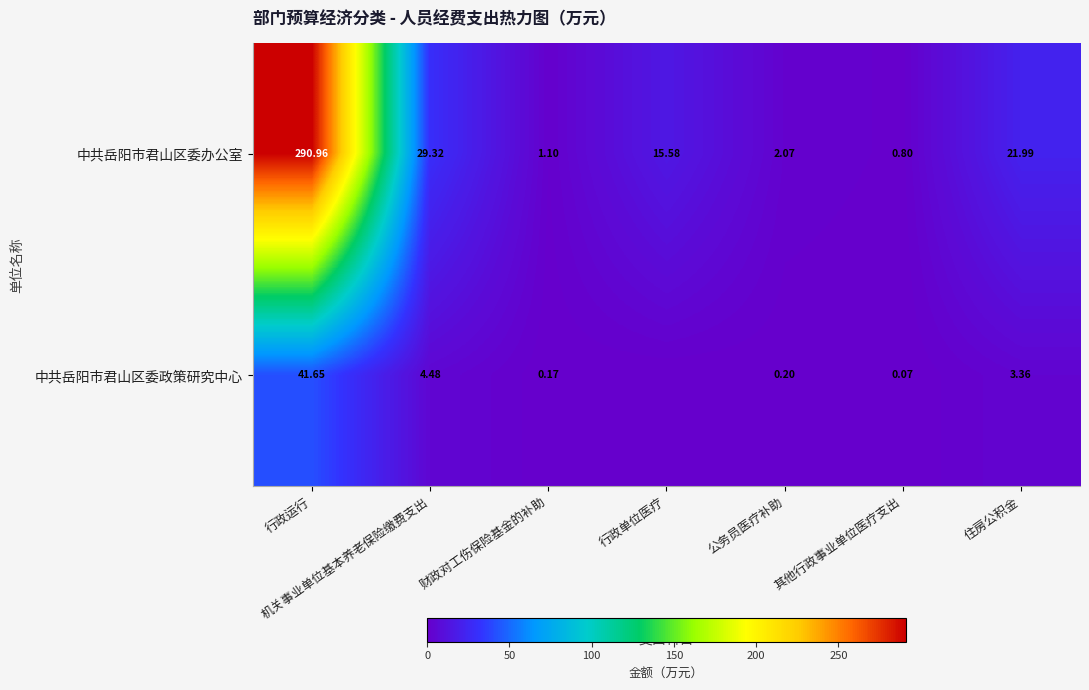

At 行政运行, list the series in order from largest to smallest.

中共岳阳市君山区委办公室, 中共岳阳市君山区委政策研究中心